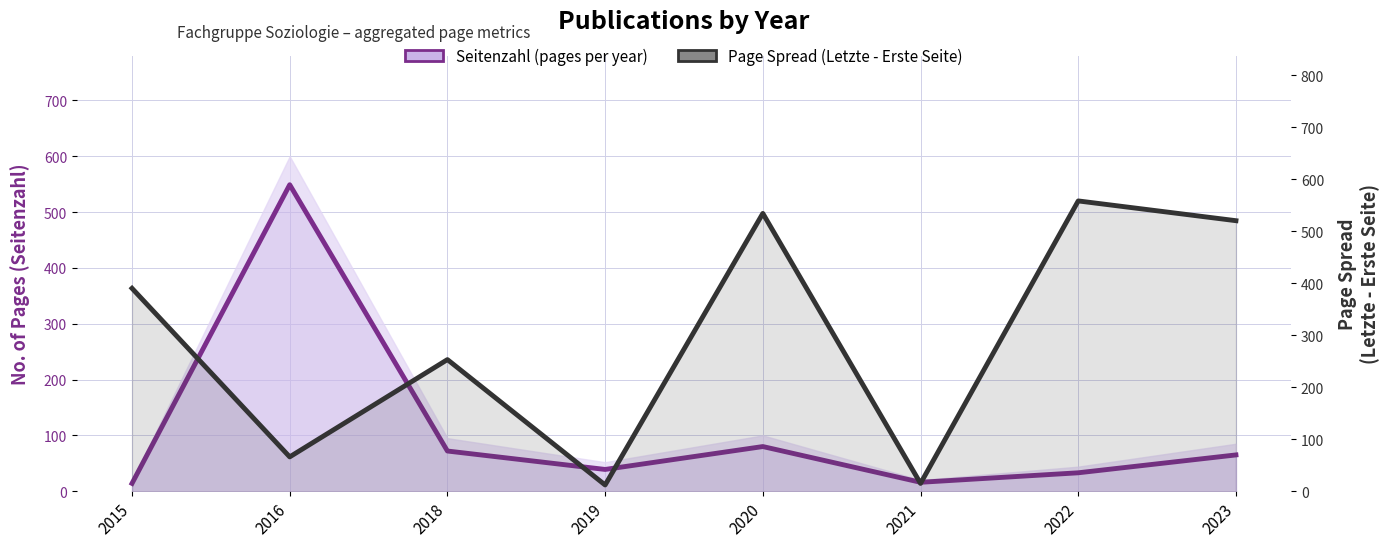

The value of Seitenzahl (pages per year) at 2020 is 25. True or false?

False